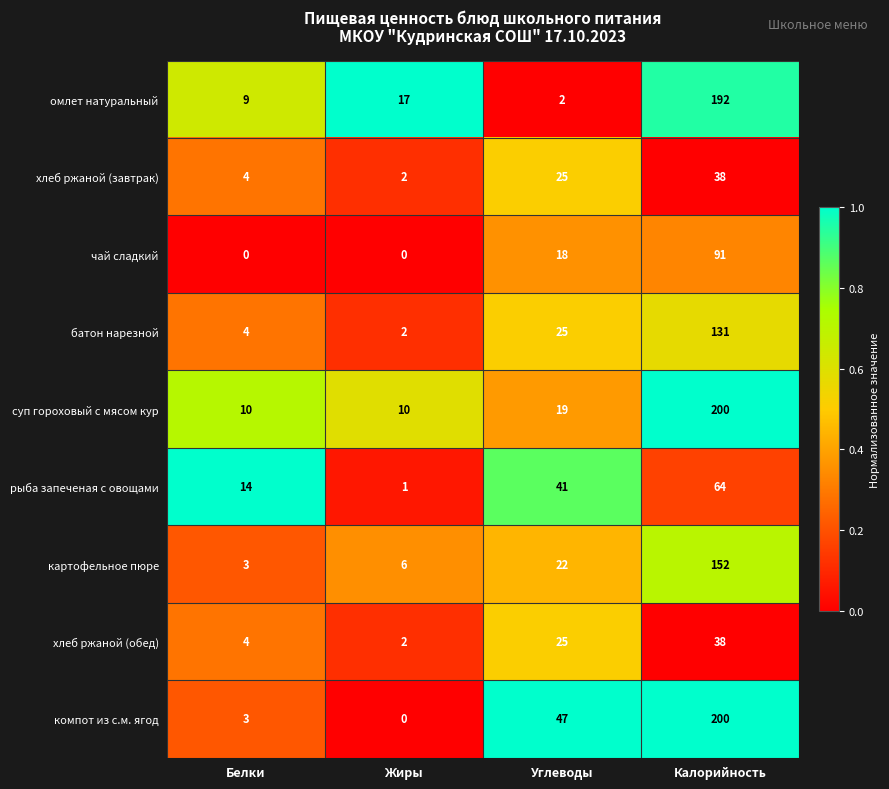

What is the approximate value of картофельное пюре at Калорийность, to the nearest 50?

150